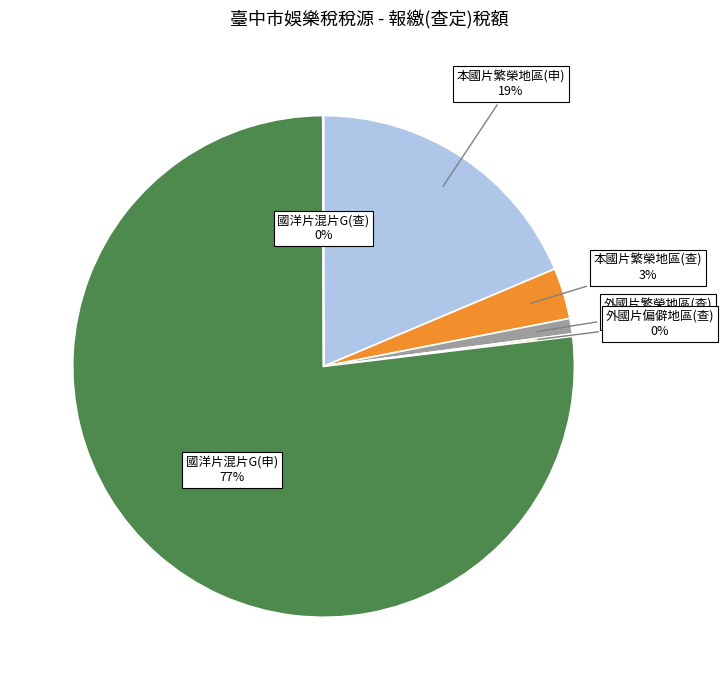

What percentage is the 本國片繁榮地區(查) slice, to the nearest percent?

3%